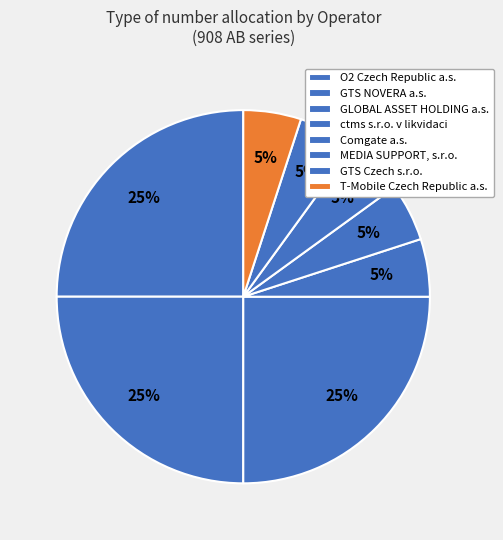

Which slice is the largest?

O2 Czech Republic a.s.